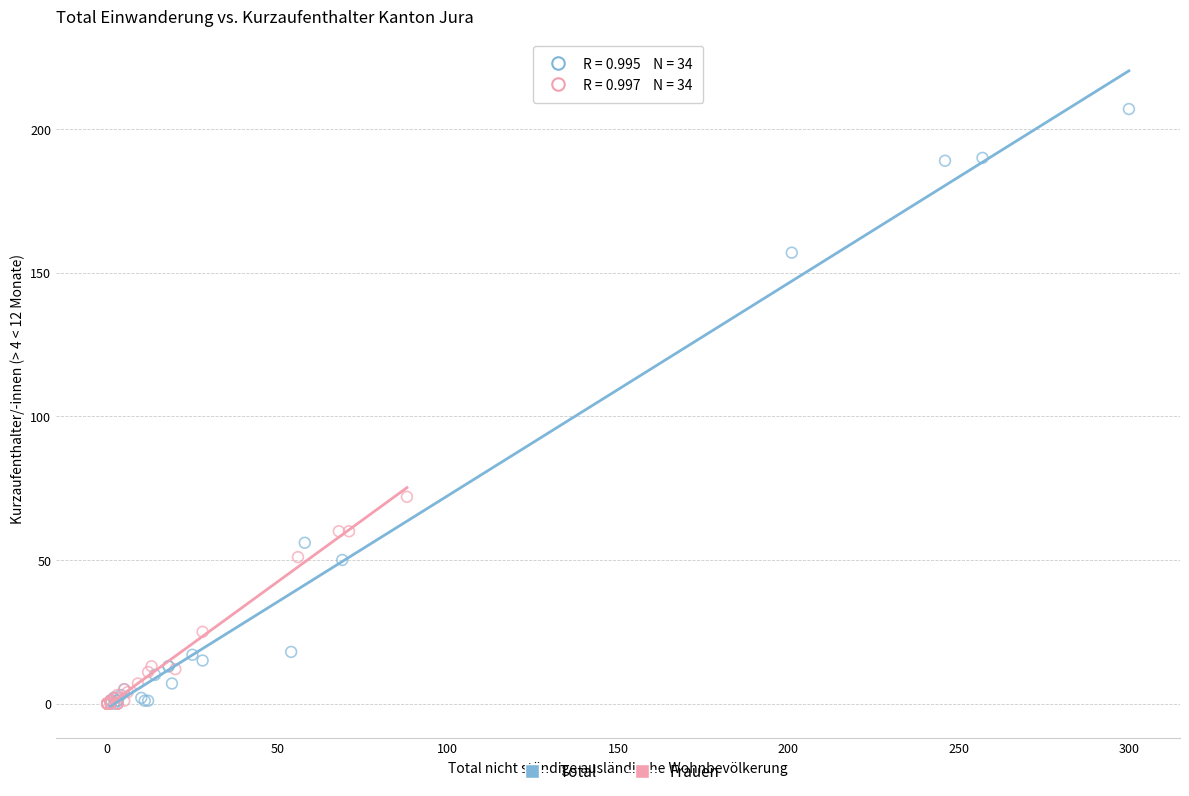

Which series contains the highest Y value?

Total